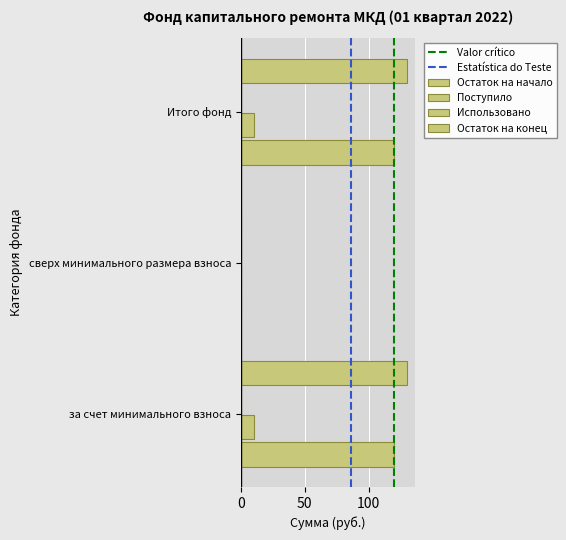

How many data points in Остаток на начало are above 119?

2